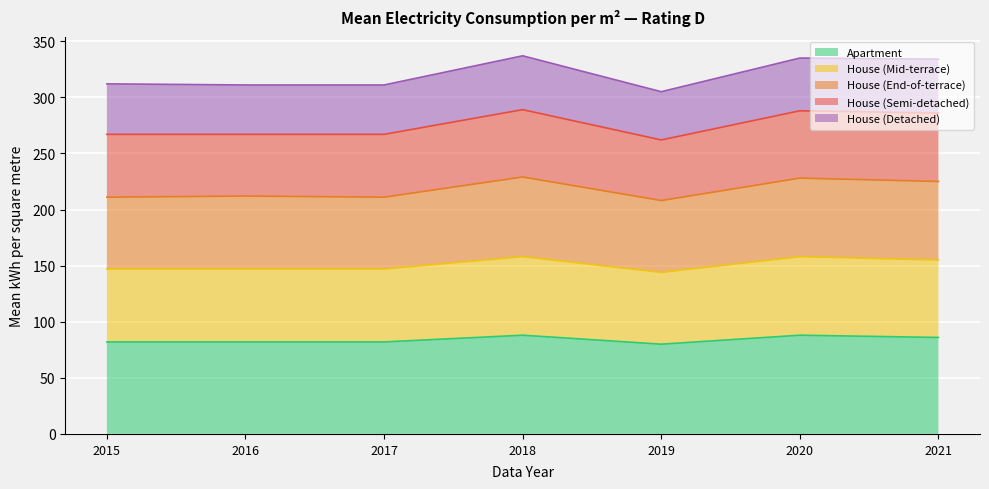

What is the sum of the Apartment values at 2018 and 2019?

168